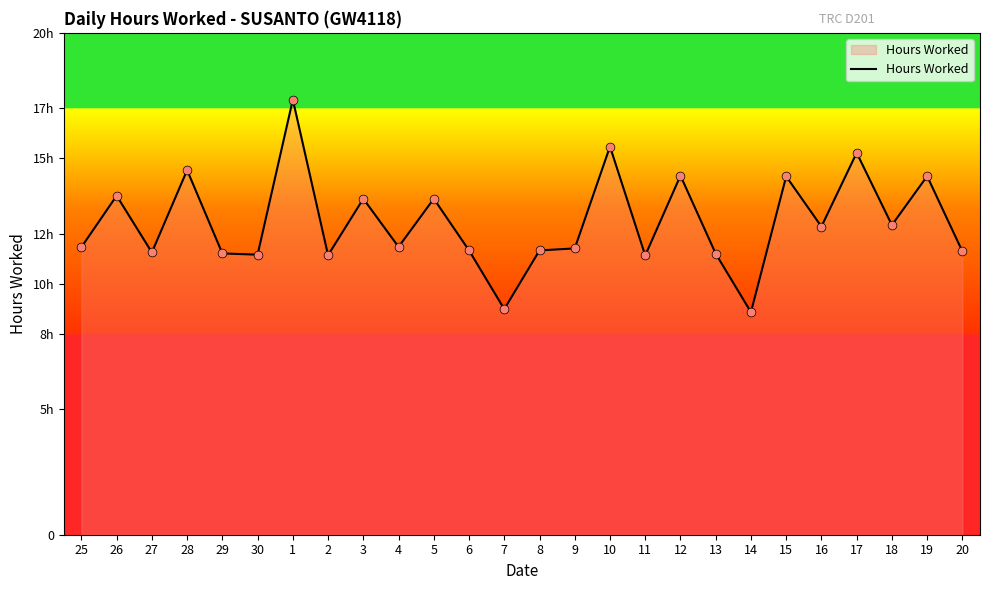

Which has a higher value, 14 or 6?

6